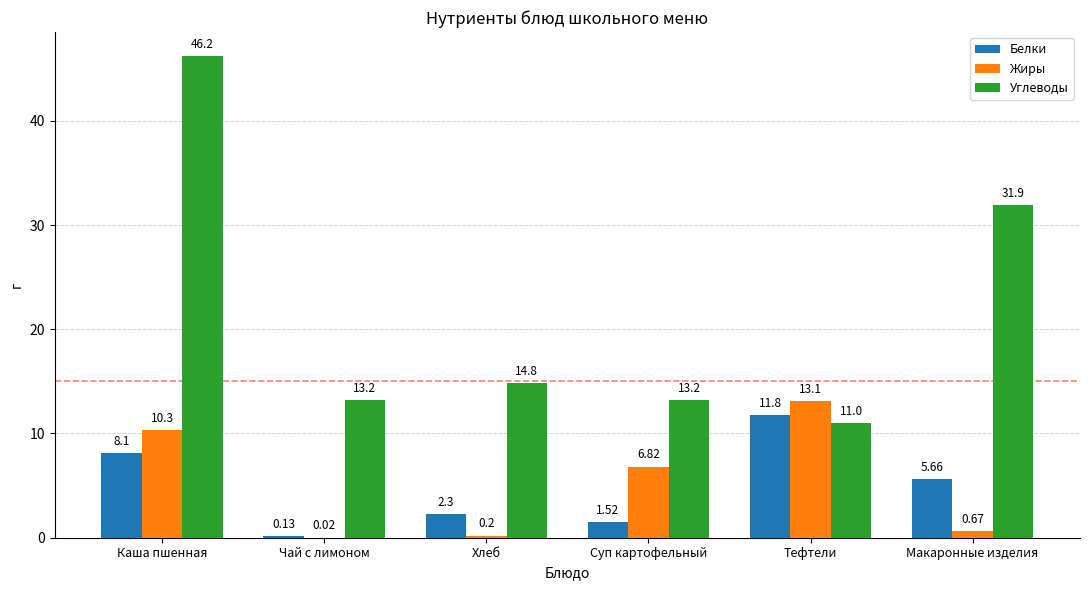

What are all the series names shown in the legend?

Белки, Жиры, Углеводы